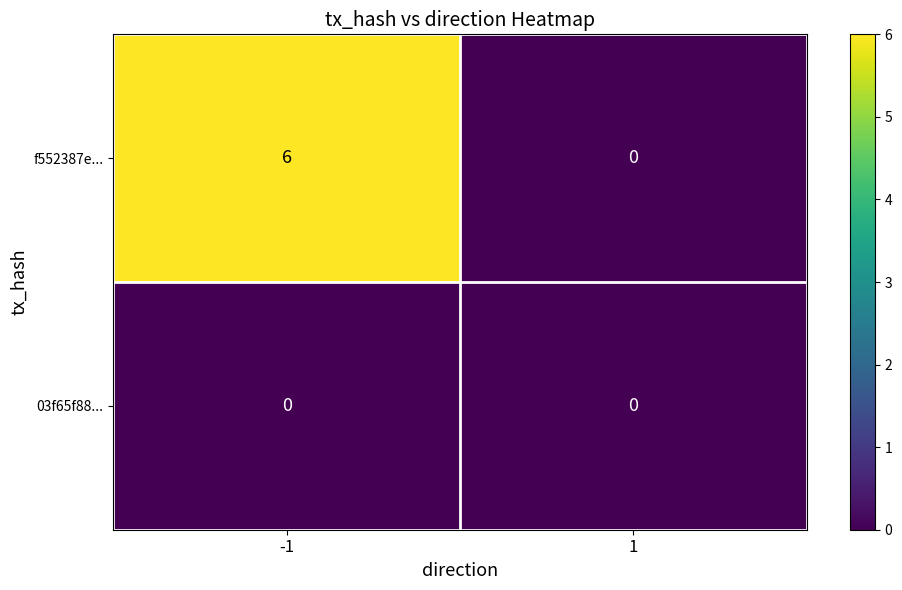

Reading left to right, extract all data points from this chart.

f552387e...: 6	0
03f65f88...: 0	0